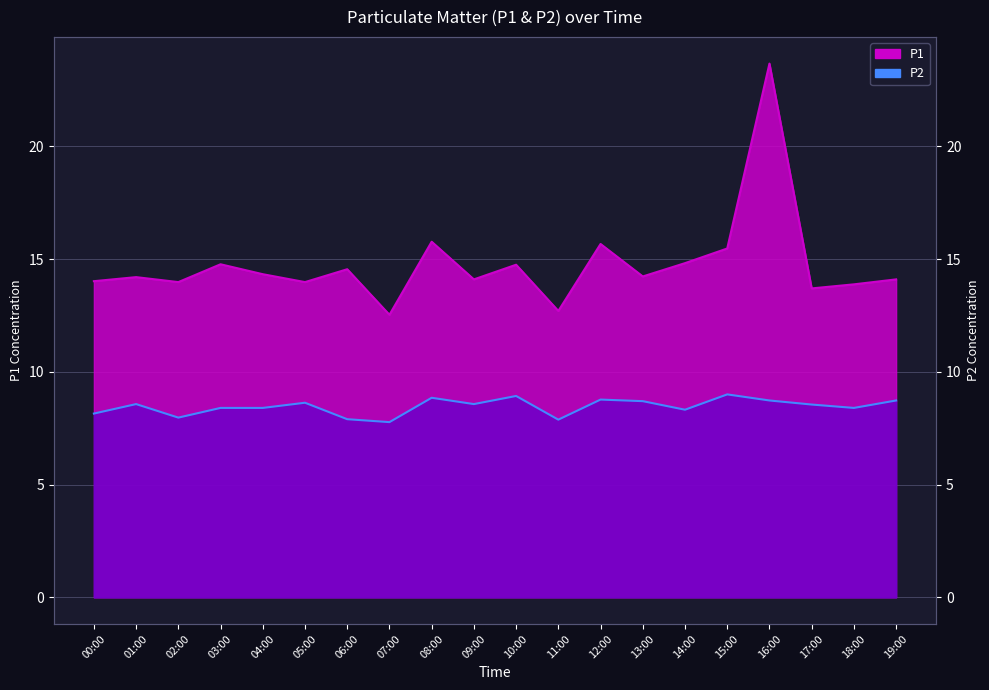

What is the smallest value displayed?

7.8